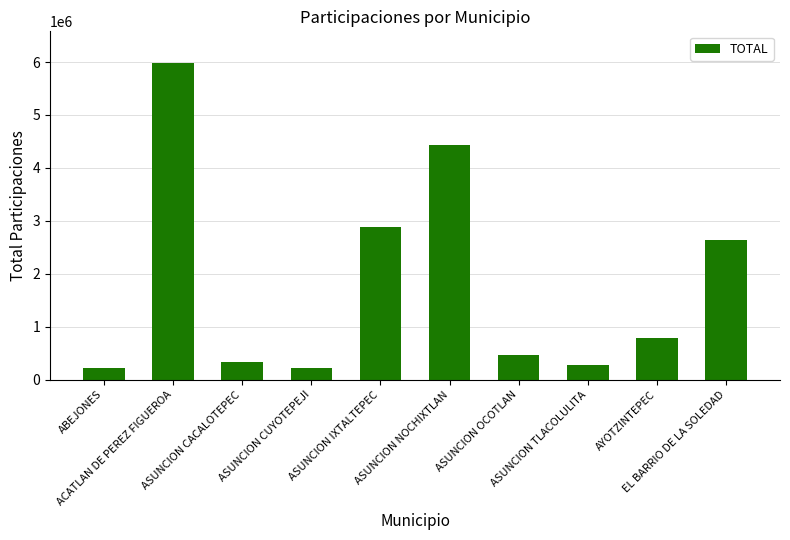

What is the ratio of the value at AYOTZINTEPEC to the value at ASUNCION NOCHIXTLAN?

0.2